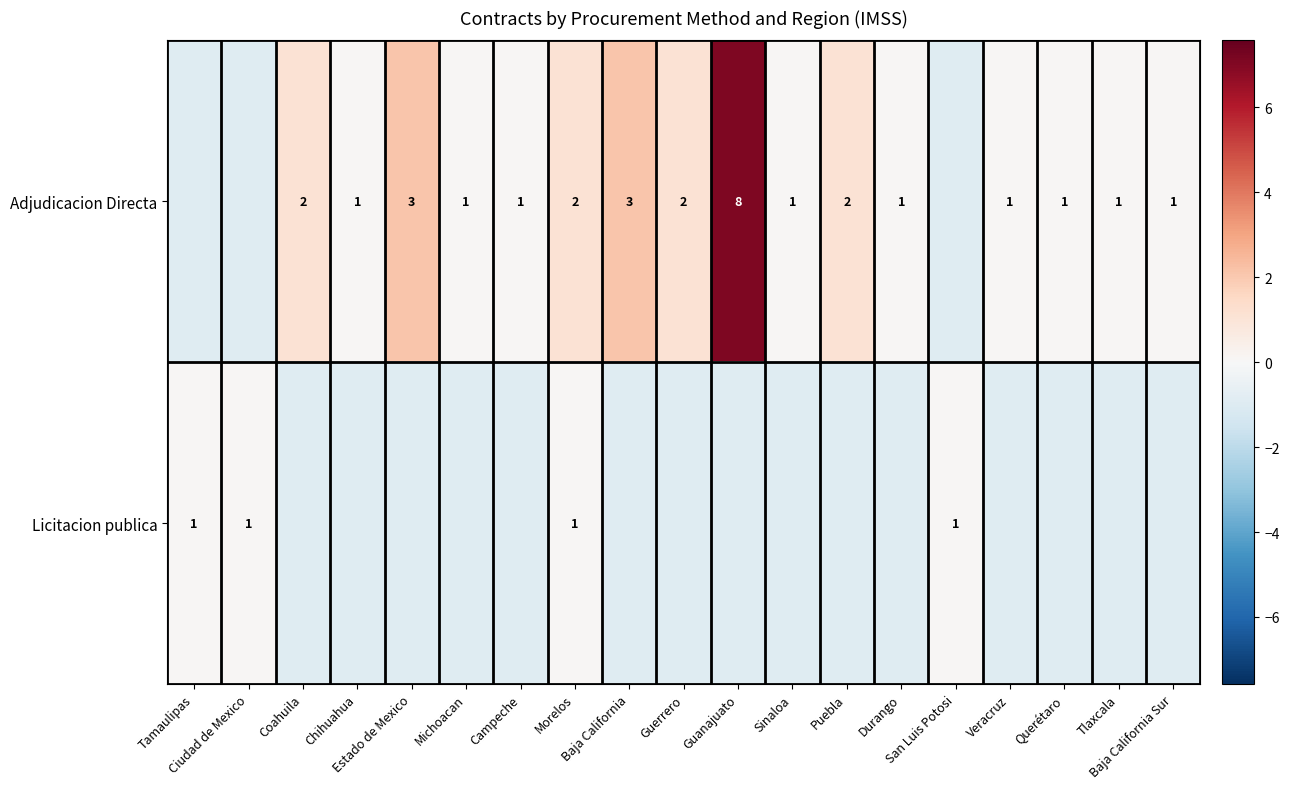

How many data points does each series have?

19